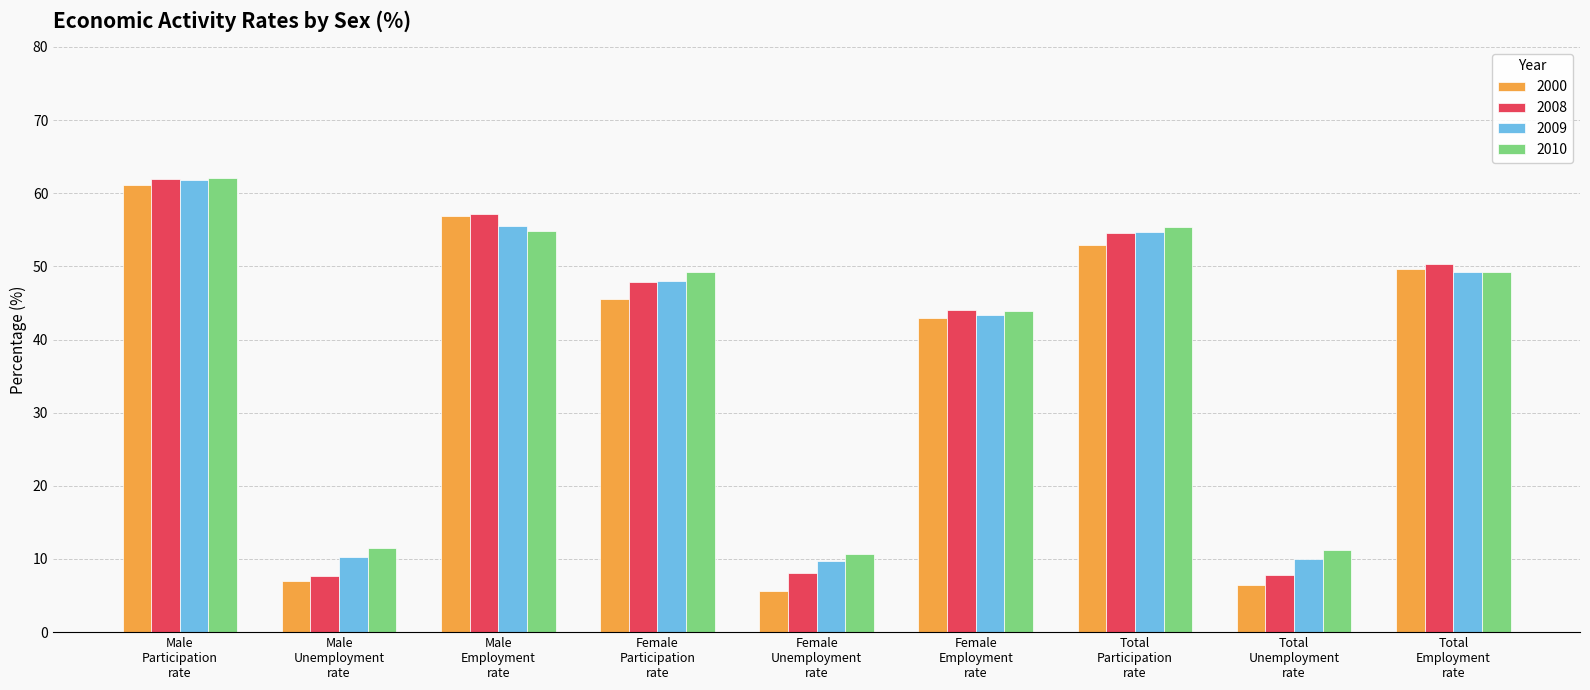

What is the label of the 7th bar from the right?

Male
Employment
rate